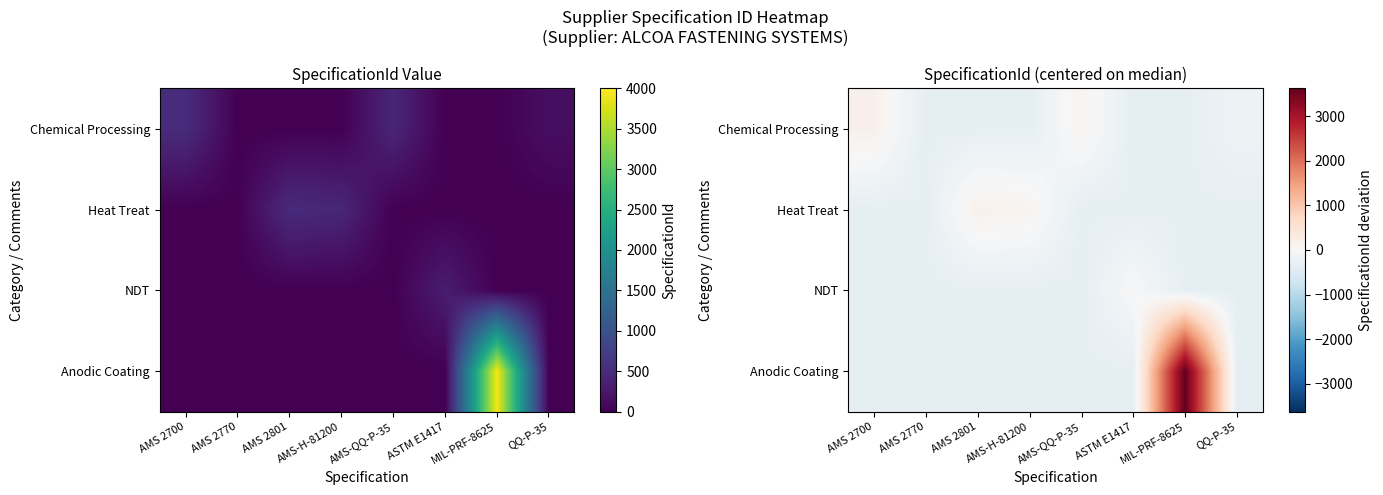

Read the Anodic Coating value at AMS 2770.

-322